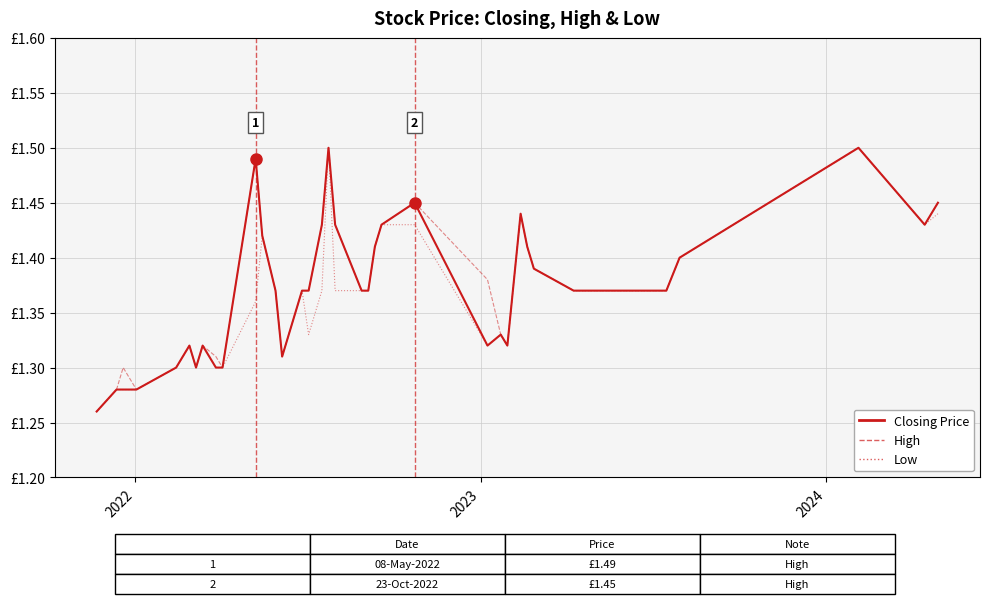

True or false: Closing Price and Low cross at least once.

False